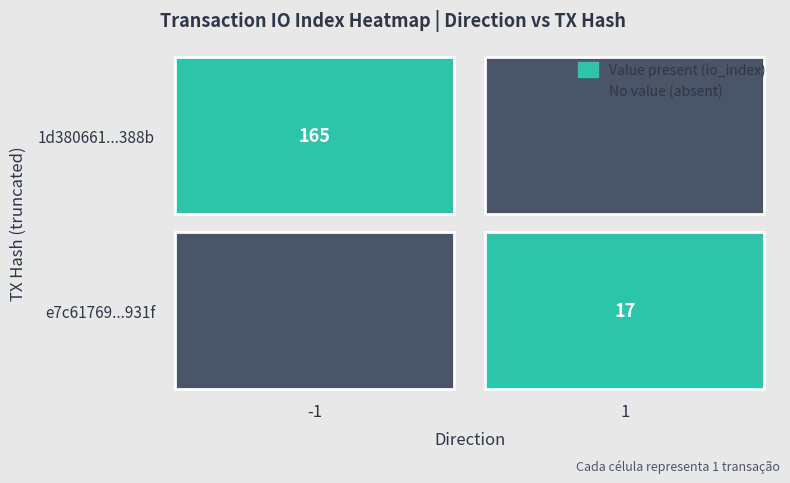

How many data points does each series have?

2